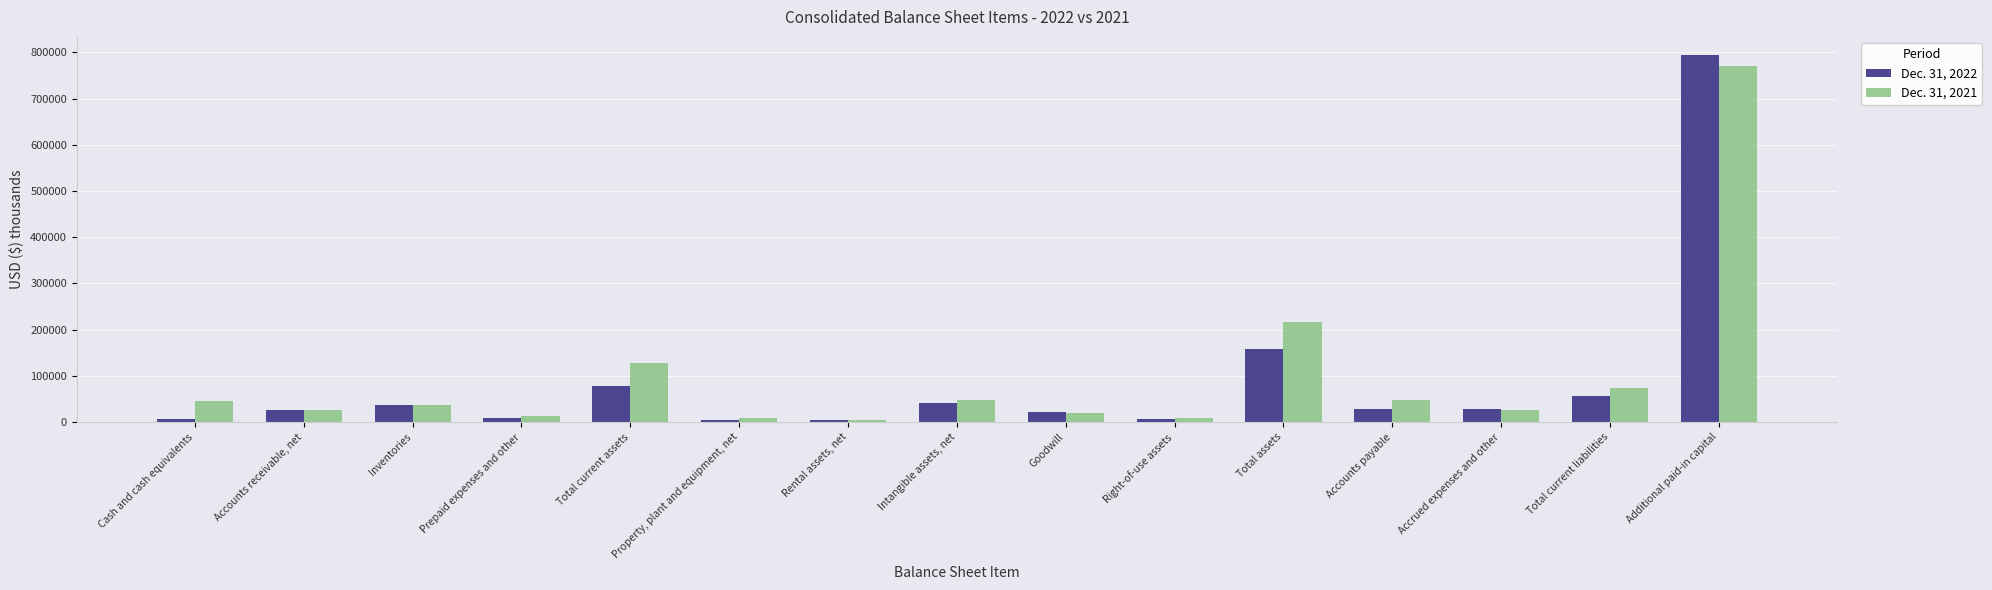

Which series changed the most between Total assets and Accounts payable?

Dec. 31, 2021